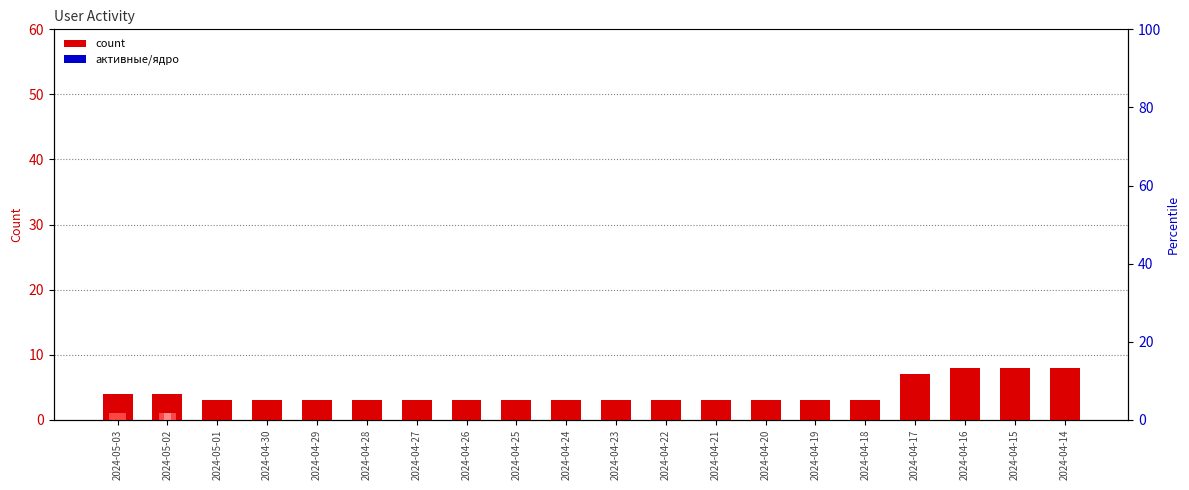

Count the number of data series in this chart.

5